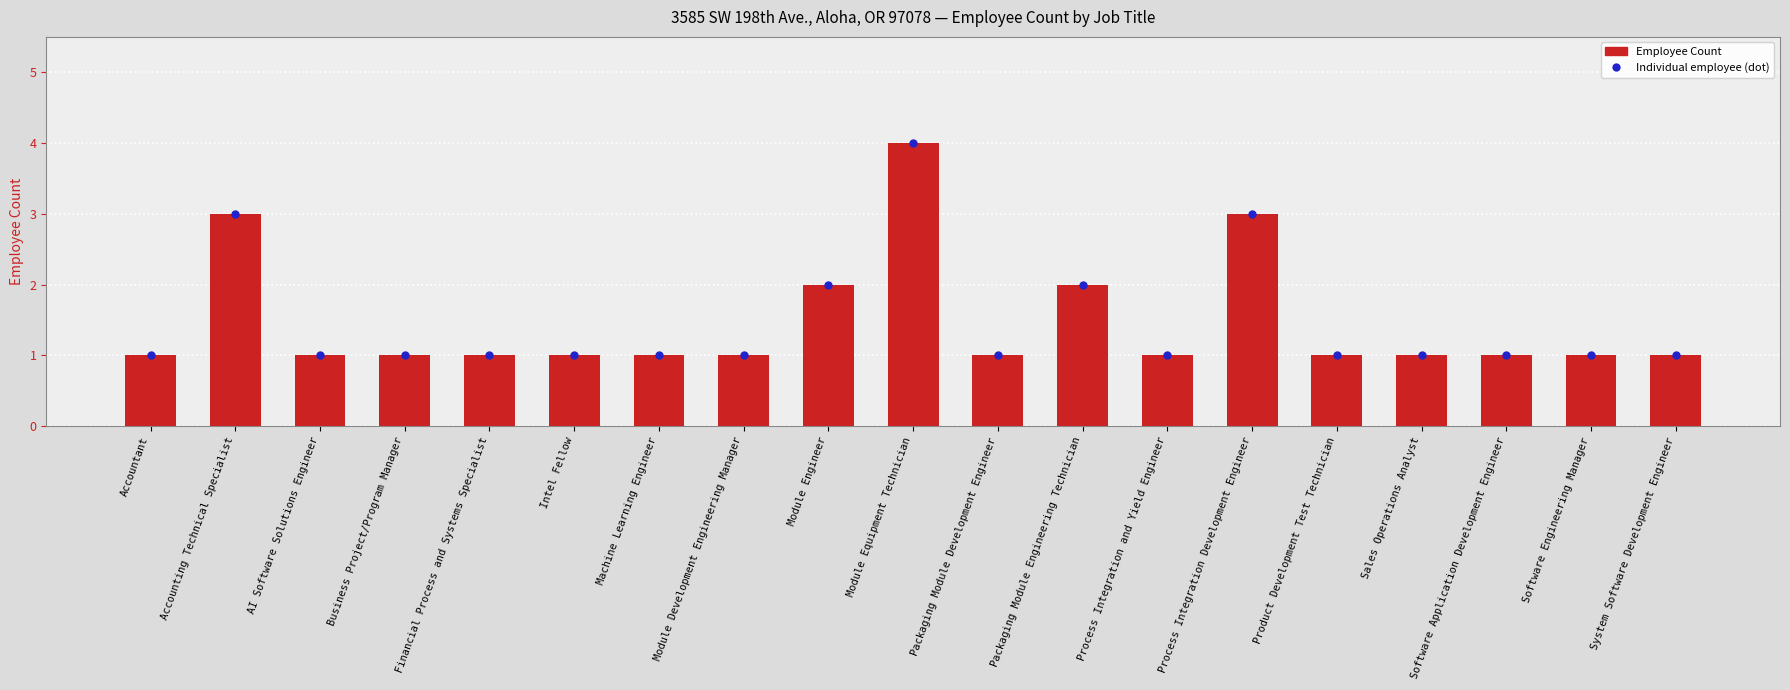

What is the sum of all values?

28